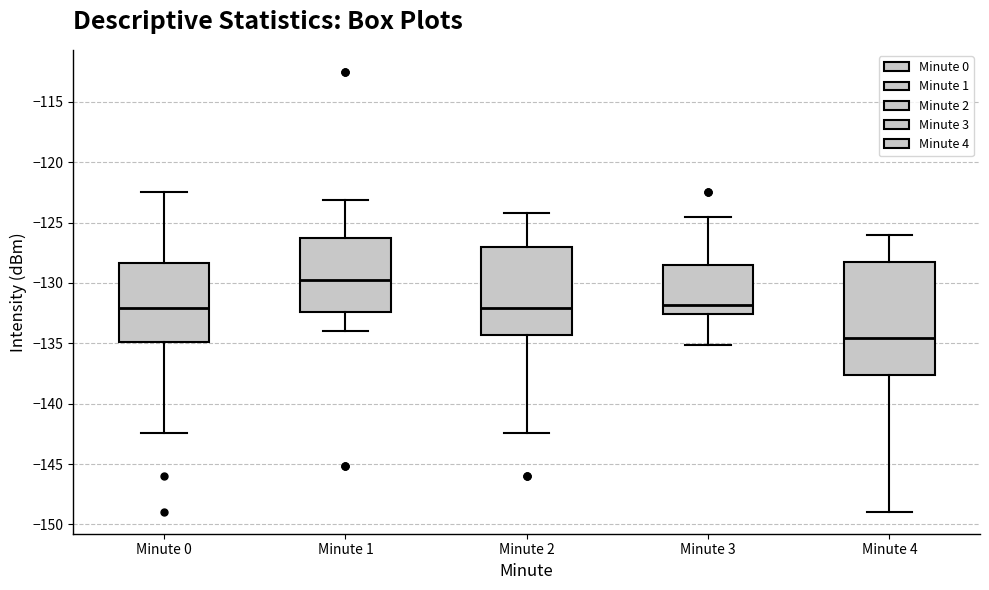

Which box is the tallest, from its lower edge to its upper edge?

Minute 4